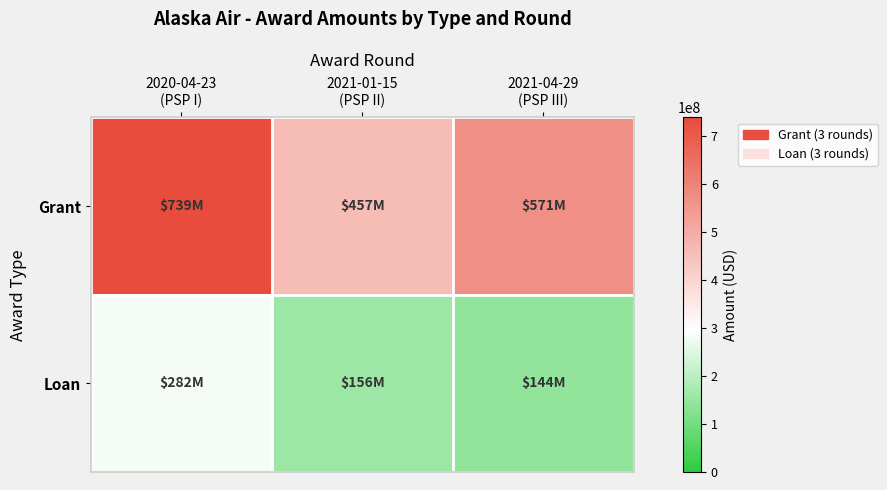

How many categories are shown in the chart?

3